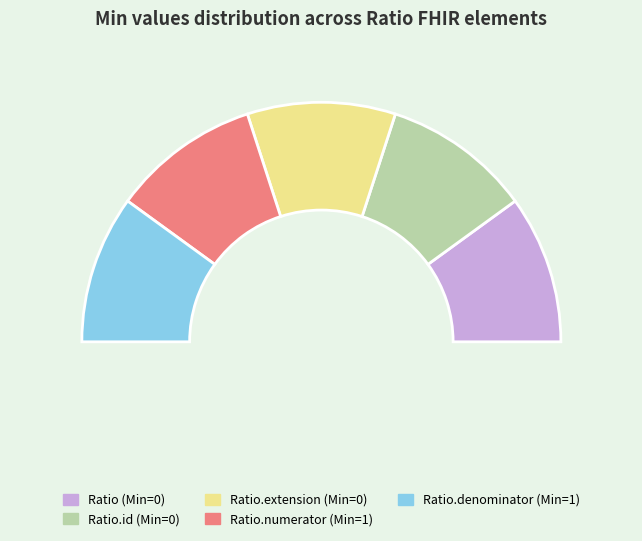

What portion of the pie excludes Ratio?

100.0%